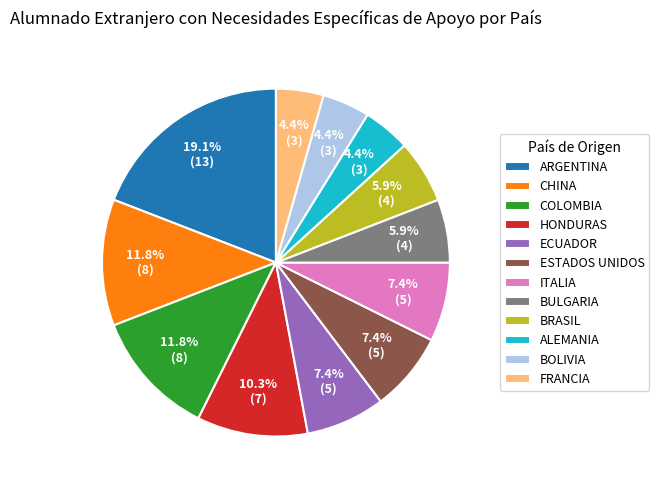

Which slice is the largest?

ARGENTINA